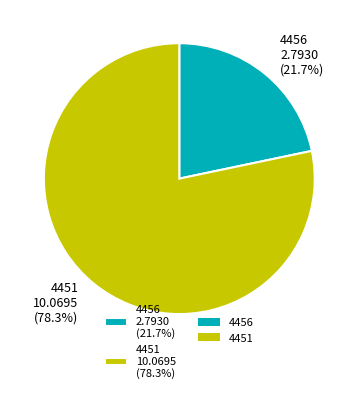

How many slices are in this pie chart?

2